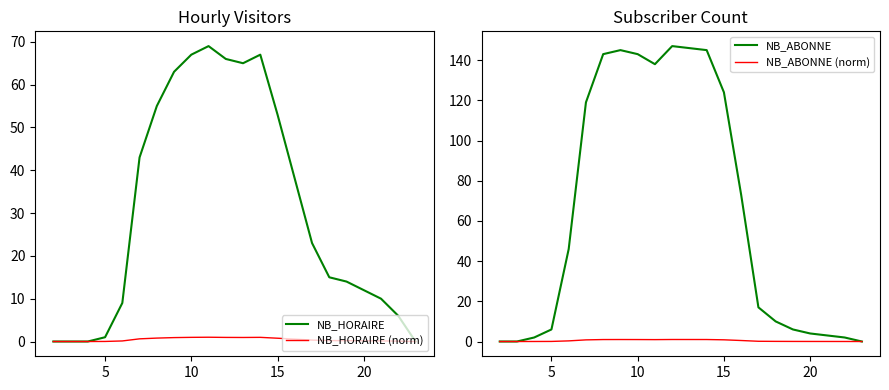

How many times do NB_ABONNE (norm) and NB_HORAIRE cross each other?

1